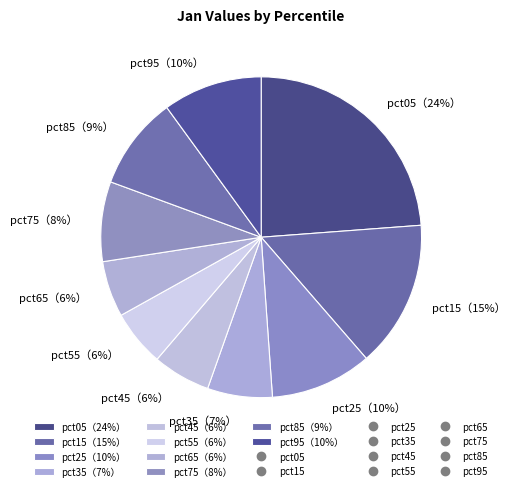

What percentage is the pct65（6%） slice, to the nearest percent?

6%